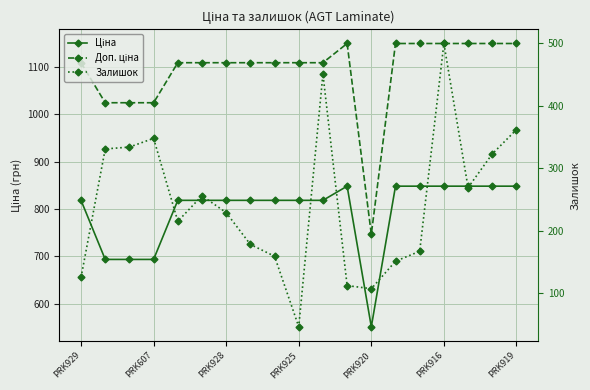

True or false: Ціна has more than 1 points higher than both neighbors.

False